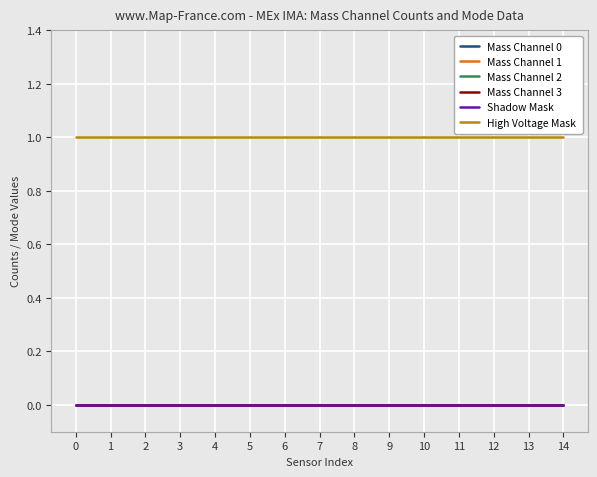

Reading left to right, transcribe all the data shown in this chart.

Mass Channel 0: 0	0	0	0	0	0	0	0	0	0	0	0	0	0	0
Mass Channel 1: 0	0	0	0	0	0	0	0	0	0	0	0	0	0	0
Mass Channel 2: 0	0	0	0	0	0	0	0	0	0	0	0	0	0	0
Mass Channel 3: 0	0	0	0	0	0	0	0	0	0	0	0	0	0	0
Shadow Mask: 0	0	0	0	0	0	0	0	0	0	0	0	0	0	0
High Voltage Mask: 1	1	1	1	1	1	1	1	1	1	1	1	1	1	1